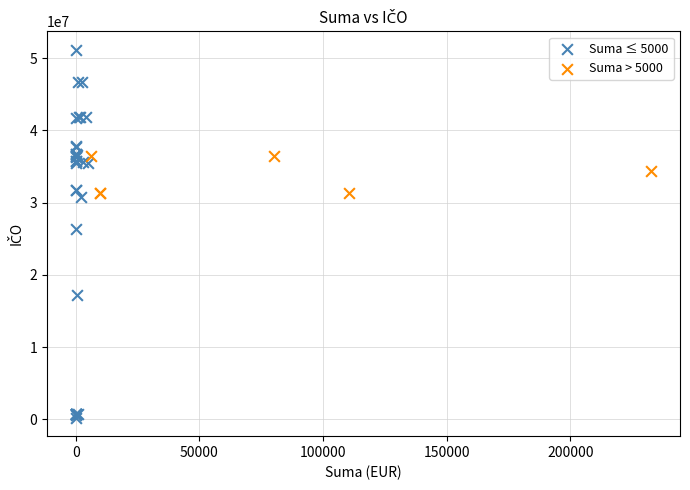

Which series has the largest Y range (max minus min)?

Suma ≤ 5000